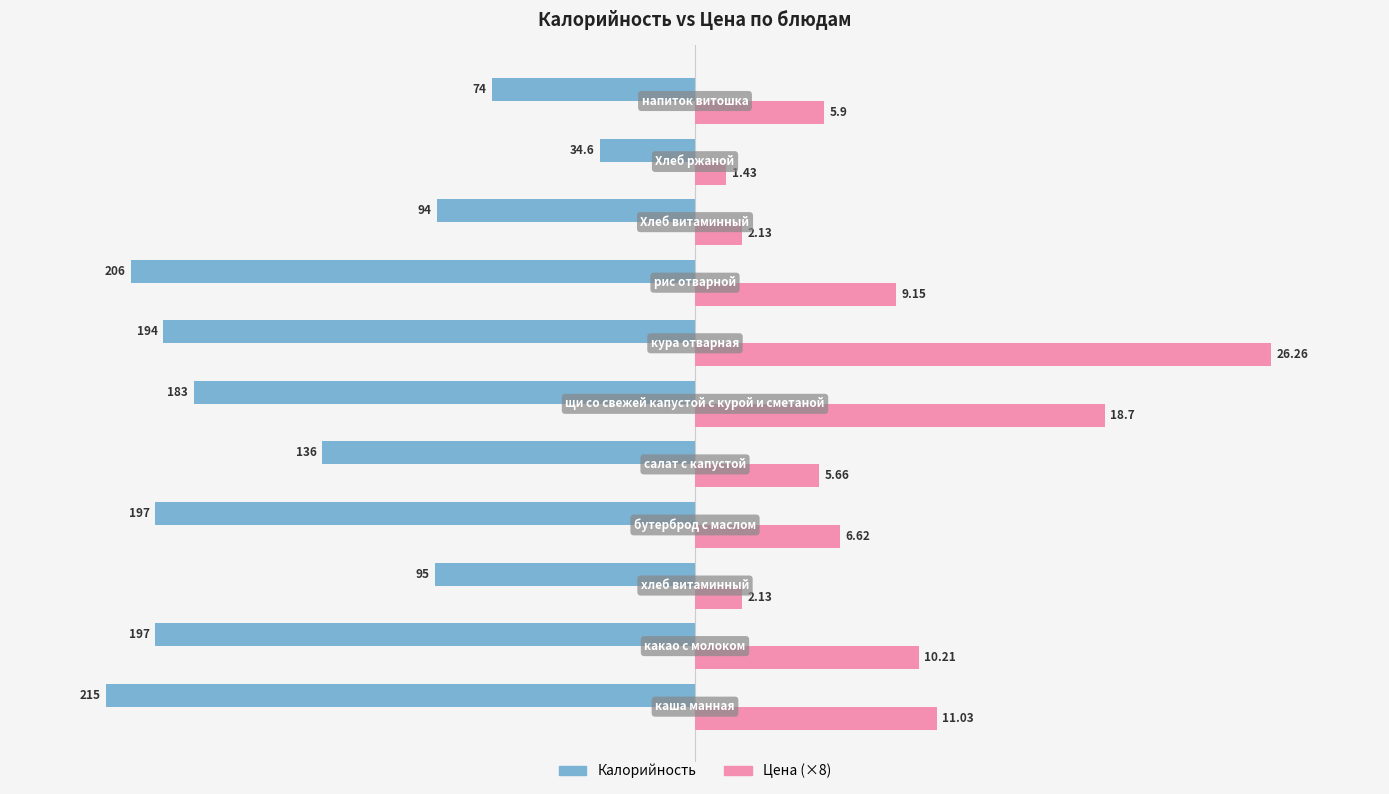

What are all the series names shown in the legend?

Калорийность, Цена (×8)